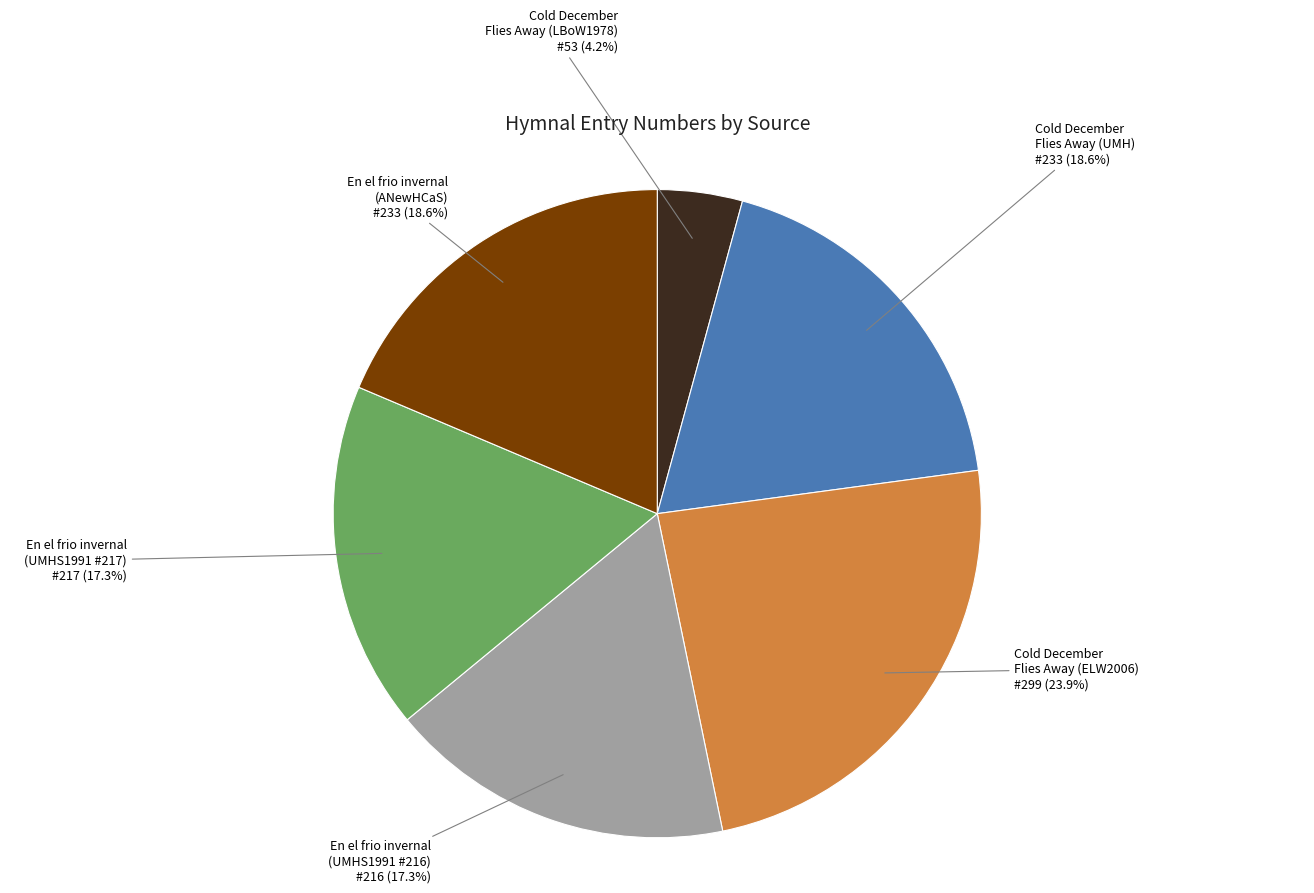

Is there a majority slice in this chart?

No